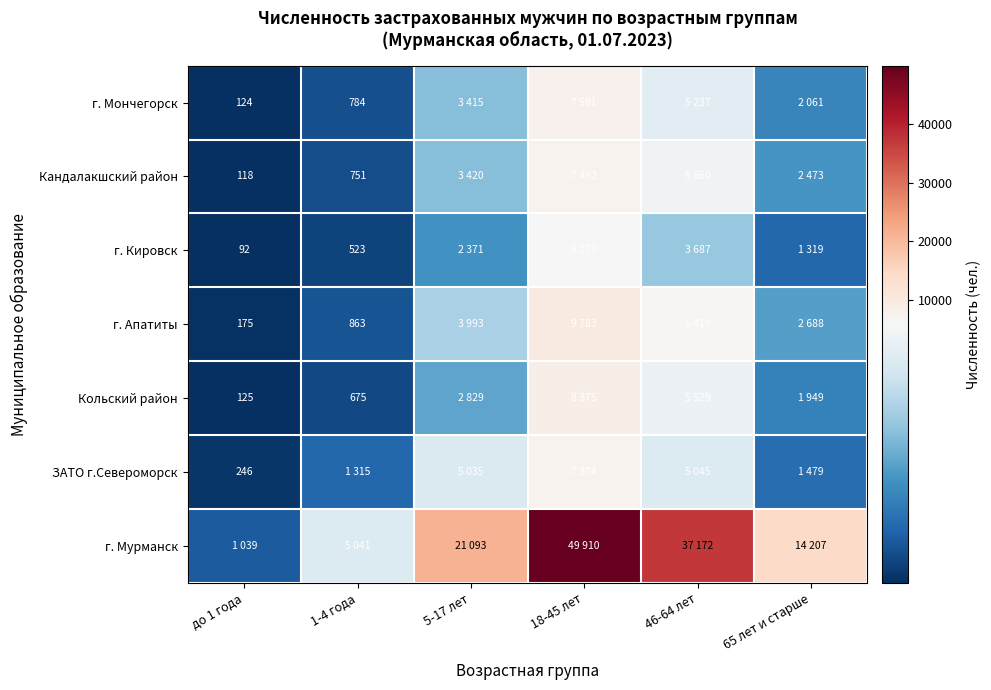

Is it true that Кольский район equals 675 at 1-4 года?

True